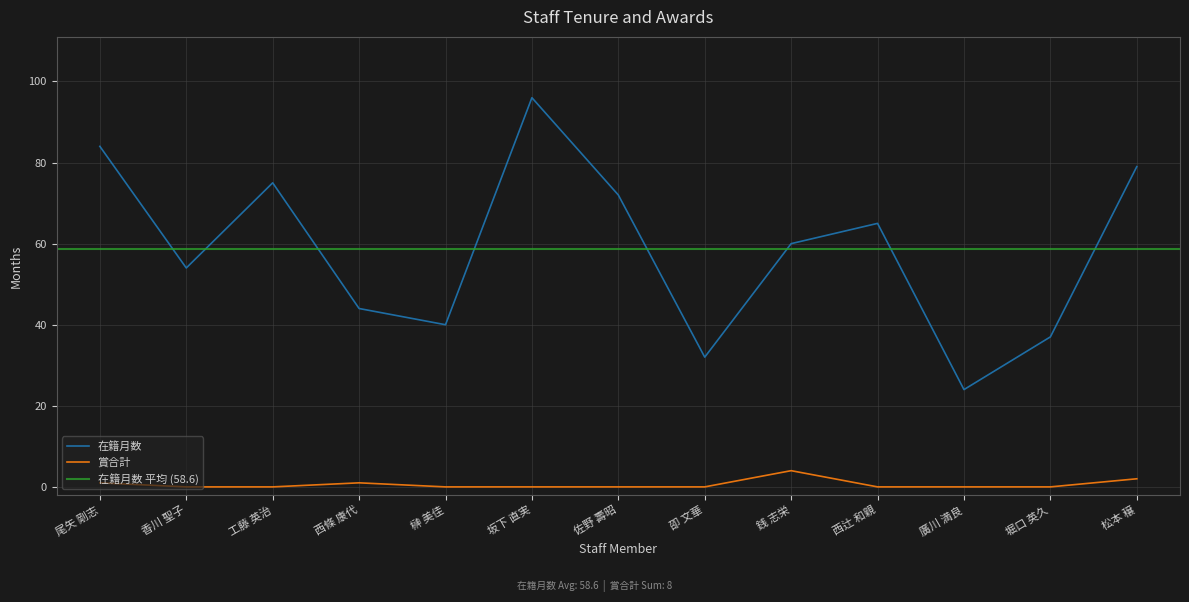

Which series has the largest total across all categories?

在籍月数